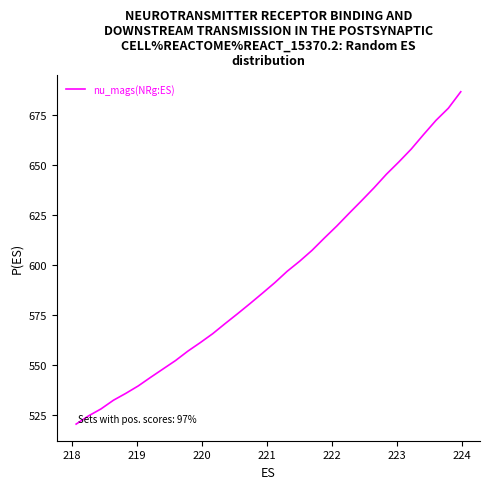

What is the minimum value shown in the chart?

520.3